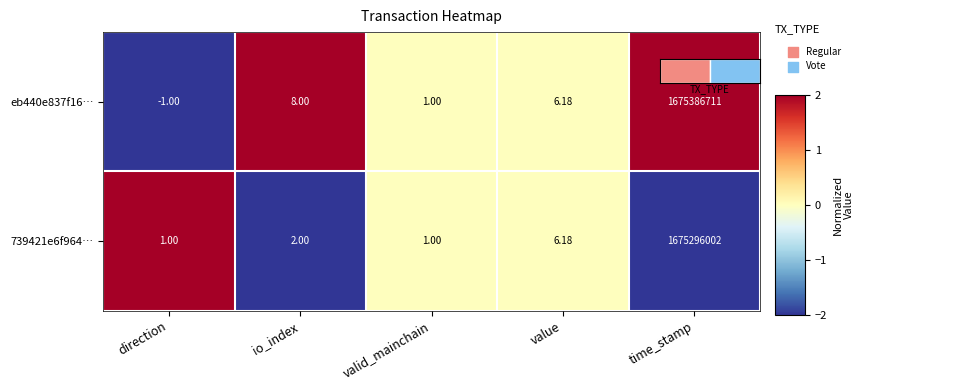

Which series has the largest total across all categories?

eb440e837f16…